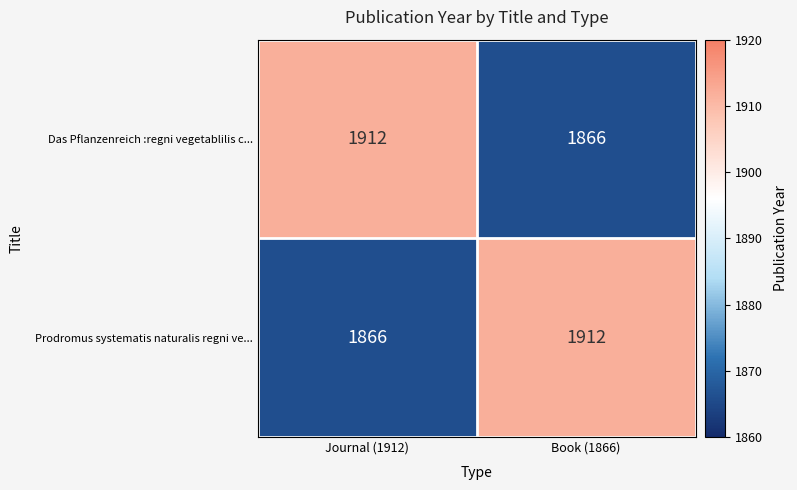

Is the value of Das Pflanzenreich :regni vegetablilis c... at Book (1866) greater than the value of Prodromus systematis naturalis regni ve... at Book (1866)?

No